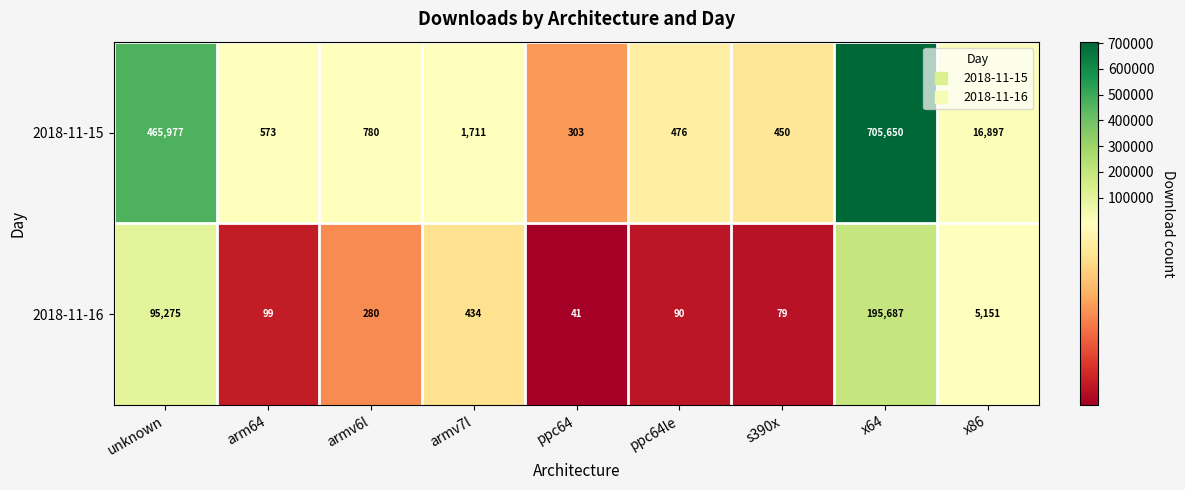

The value of 2018-11-16 at s390x is 79. True or false?

True